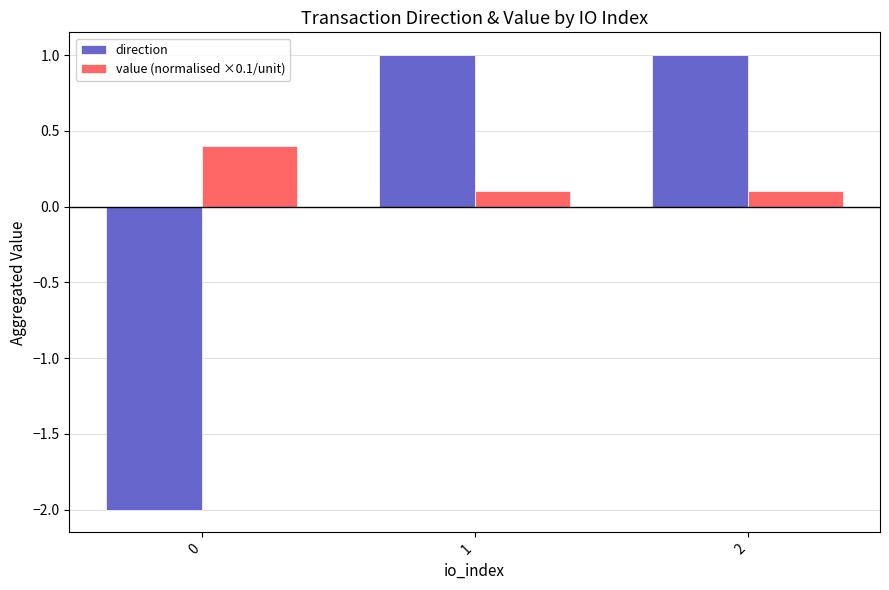

Reading left to right, what are all the values shown in this chart?

direction: -2.0	1.0	1.0
value (normalised ×0.1/unit): 0.4	0.1	0.1